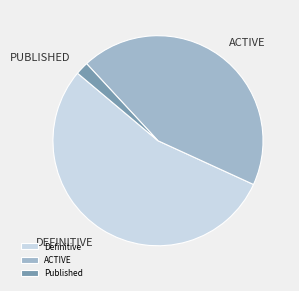

Does any single category account for the majority?

Yes